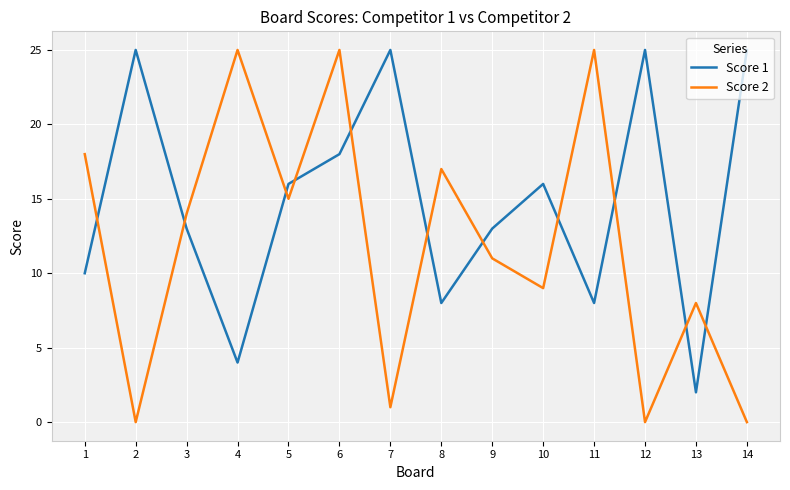

How many distinct data groups are displayed?

2